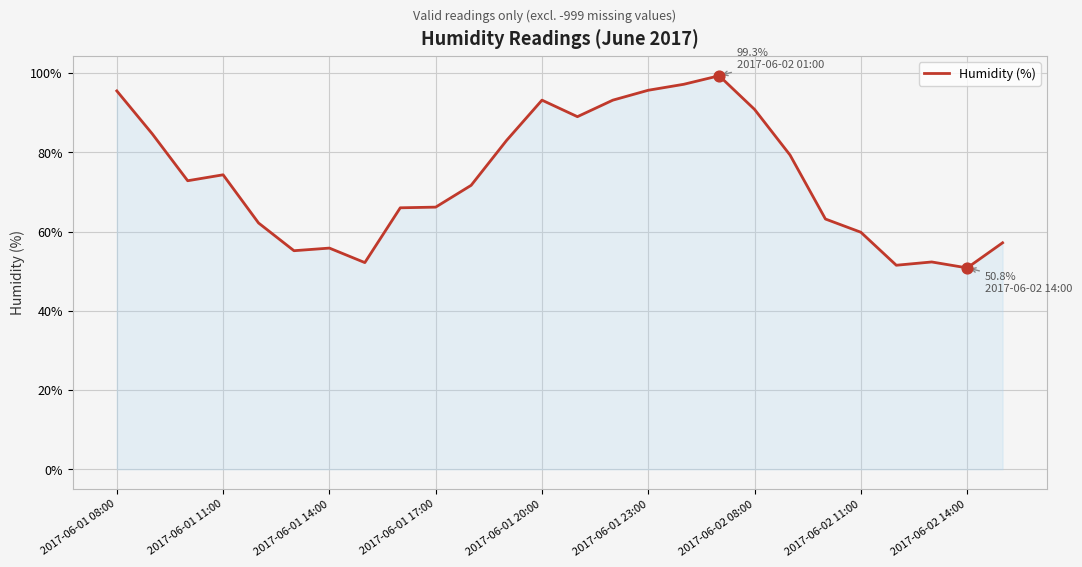

What is the maximum value shown in the chart?

99.3